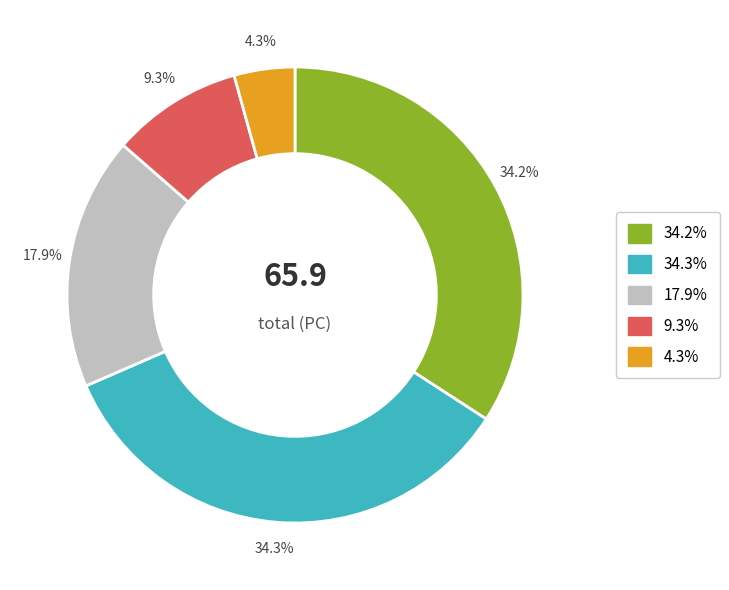

Is there a majority slice in this chart?

No